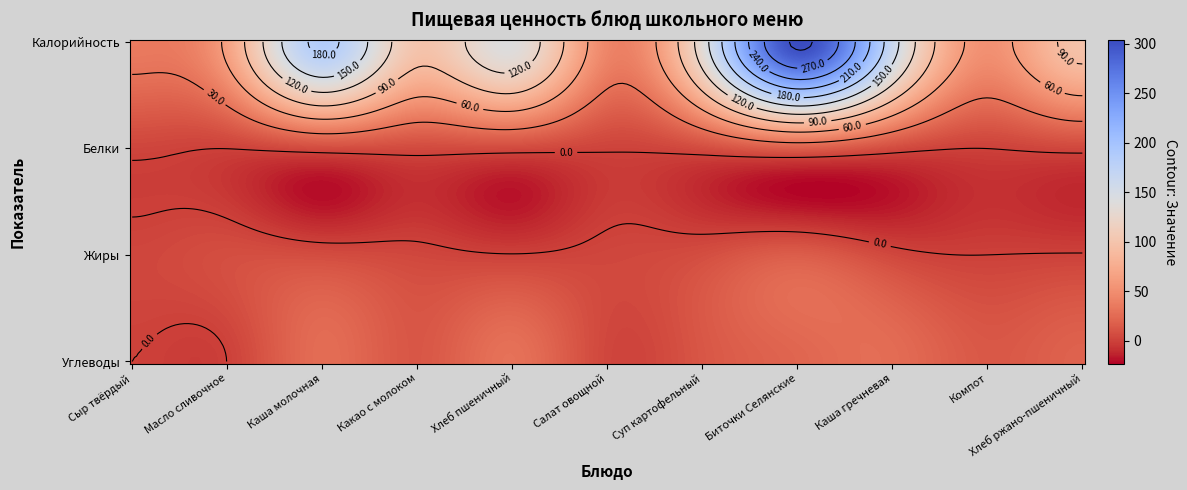

What is the sum of all Углеводы values?

164.9